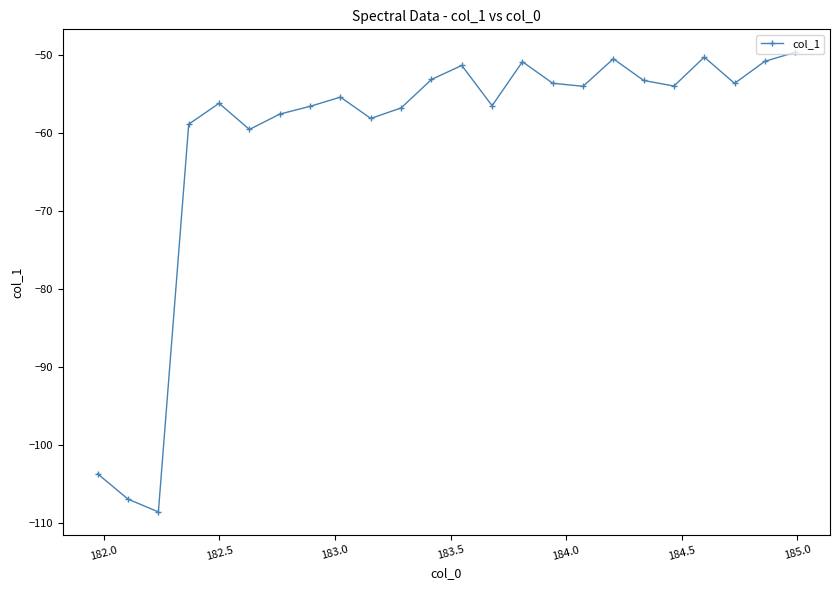

What is the average value?

-60.9